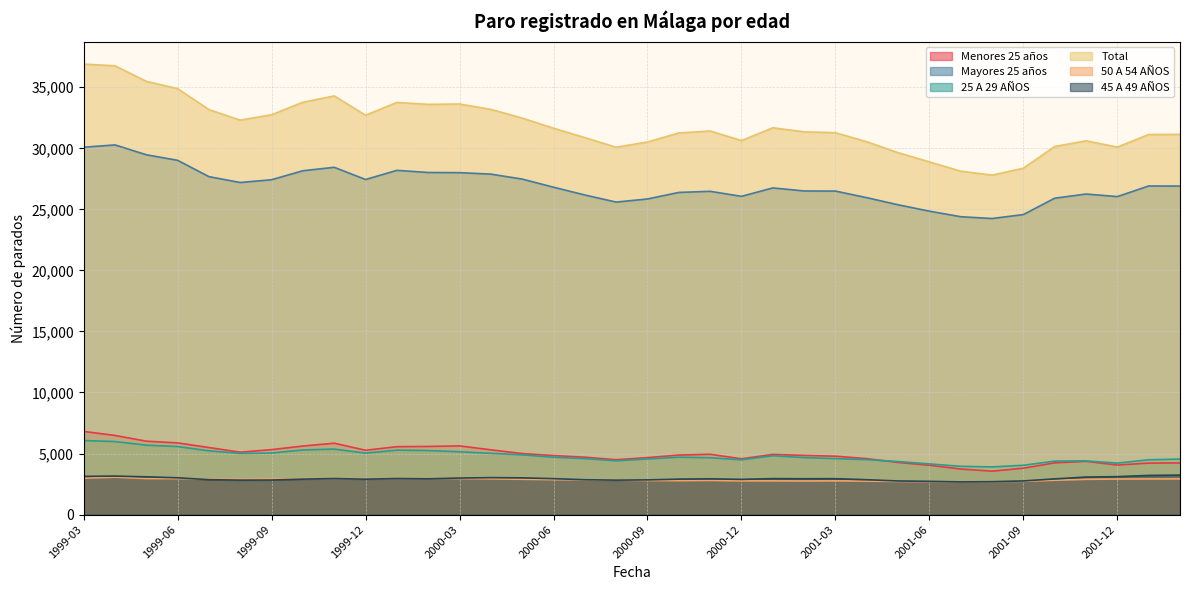

The value of Mayores 25 años at 2001-10 is 40528. True or false?

False